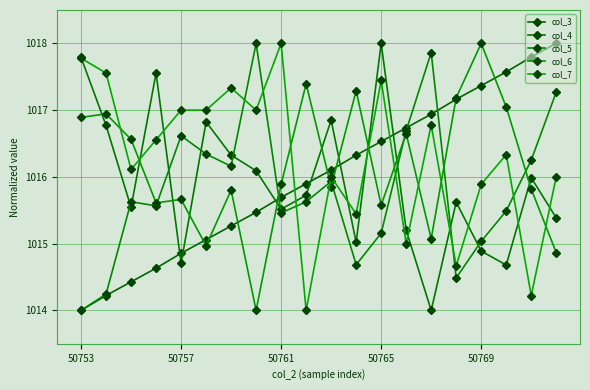

Does the chart have visible grid lines?

Yes